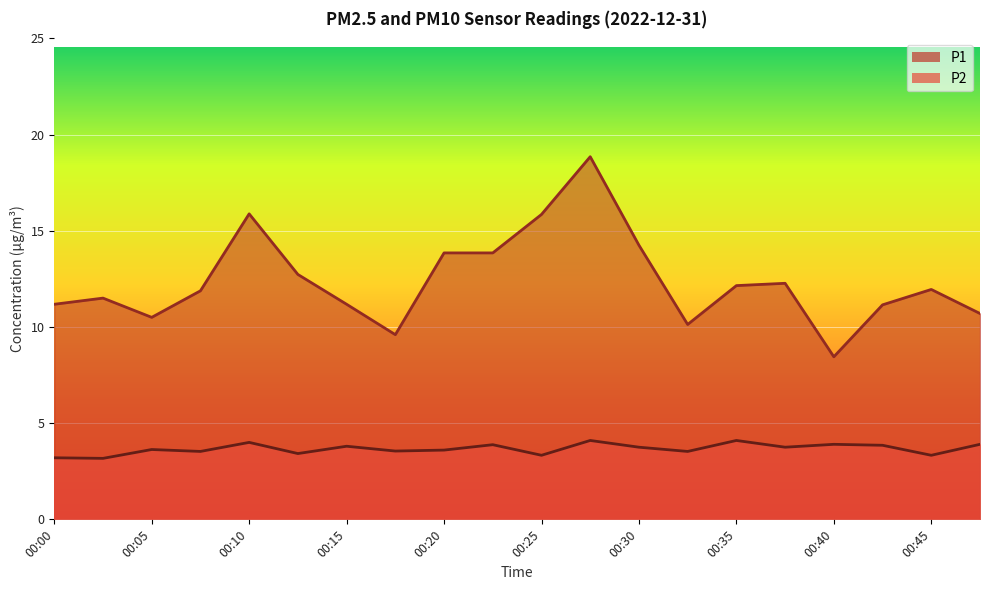

How many series are shown in this chart?

2